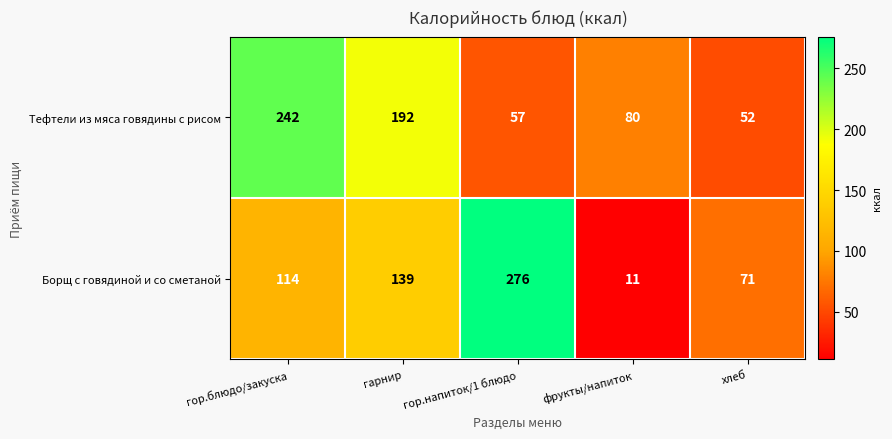

Which series has the largest total across all categories?

Тефтели из мяса говядины с рисом